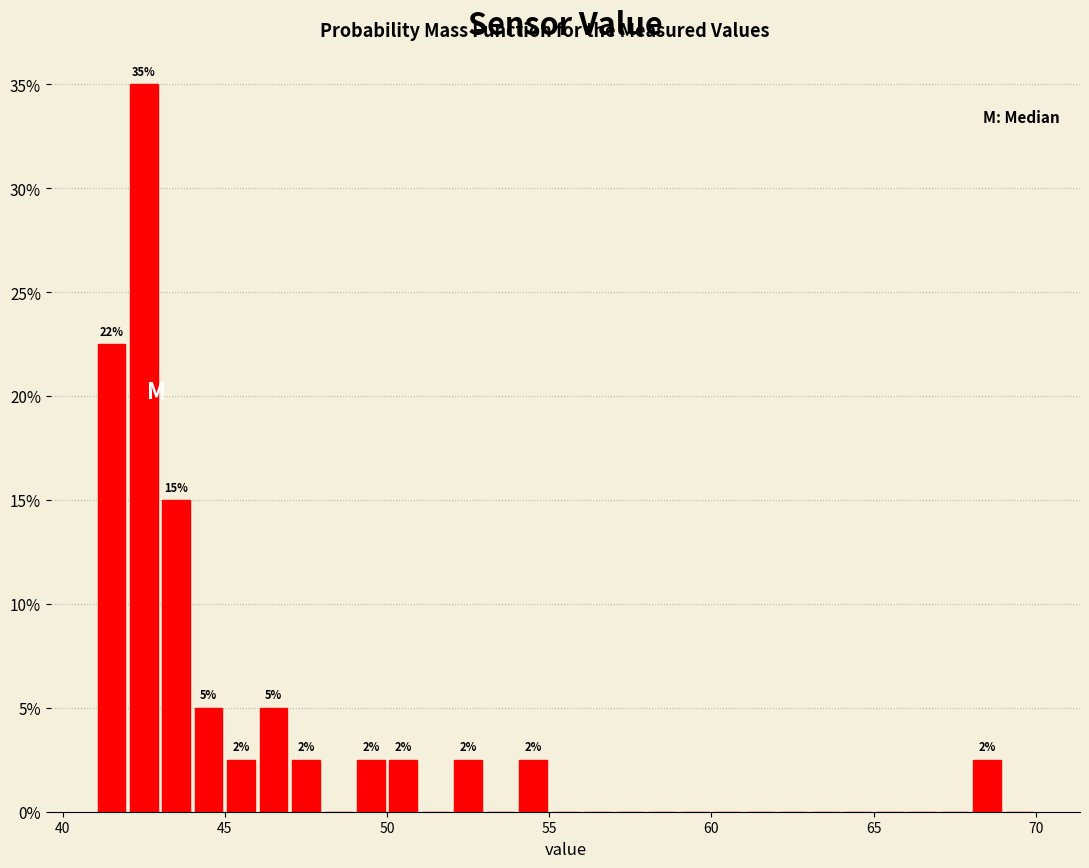

Read against the x-axis, roughly where is the centre of the tallest bar?

42.5